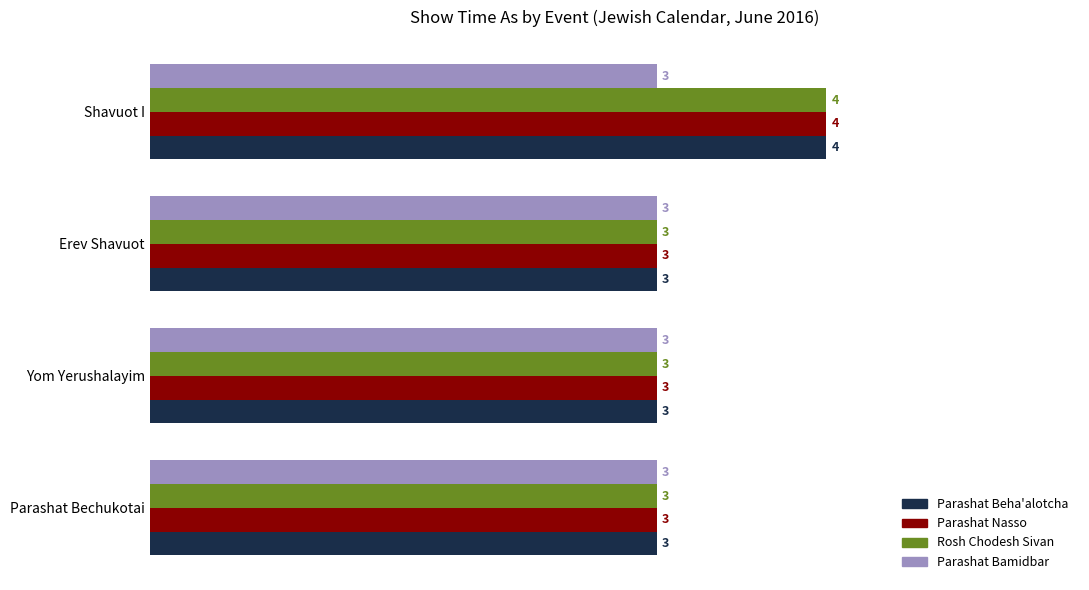

At which label does Parashat Beha'alotcha reach its peak?

Shavuot I